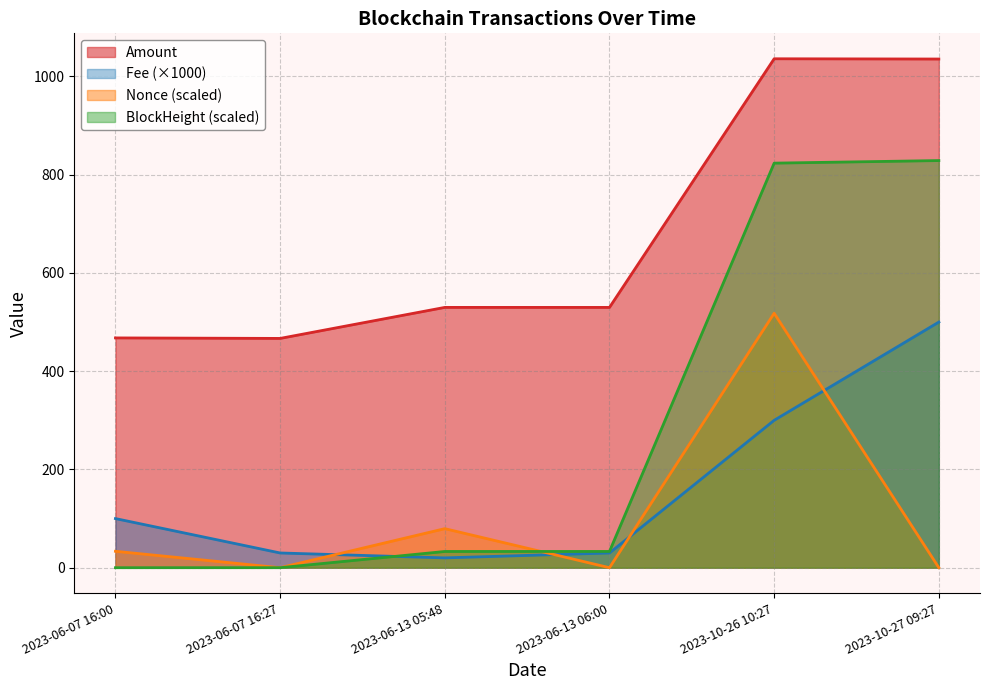

Which category has the highest value across all series?

2023-10-26 10:27